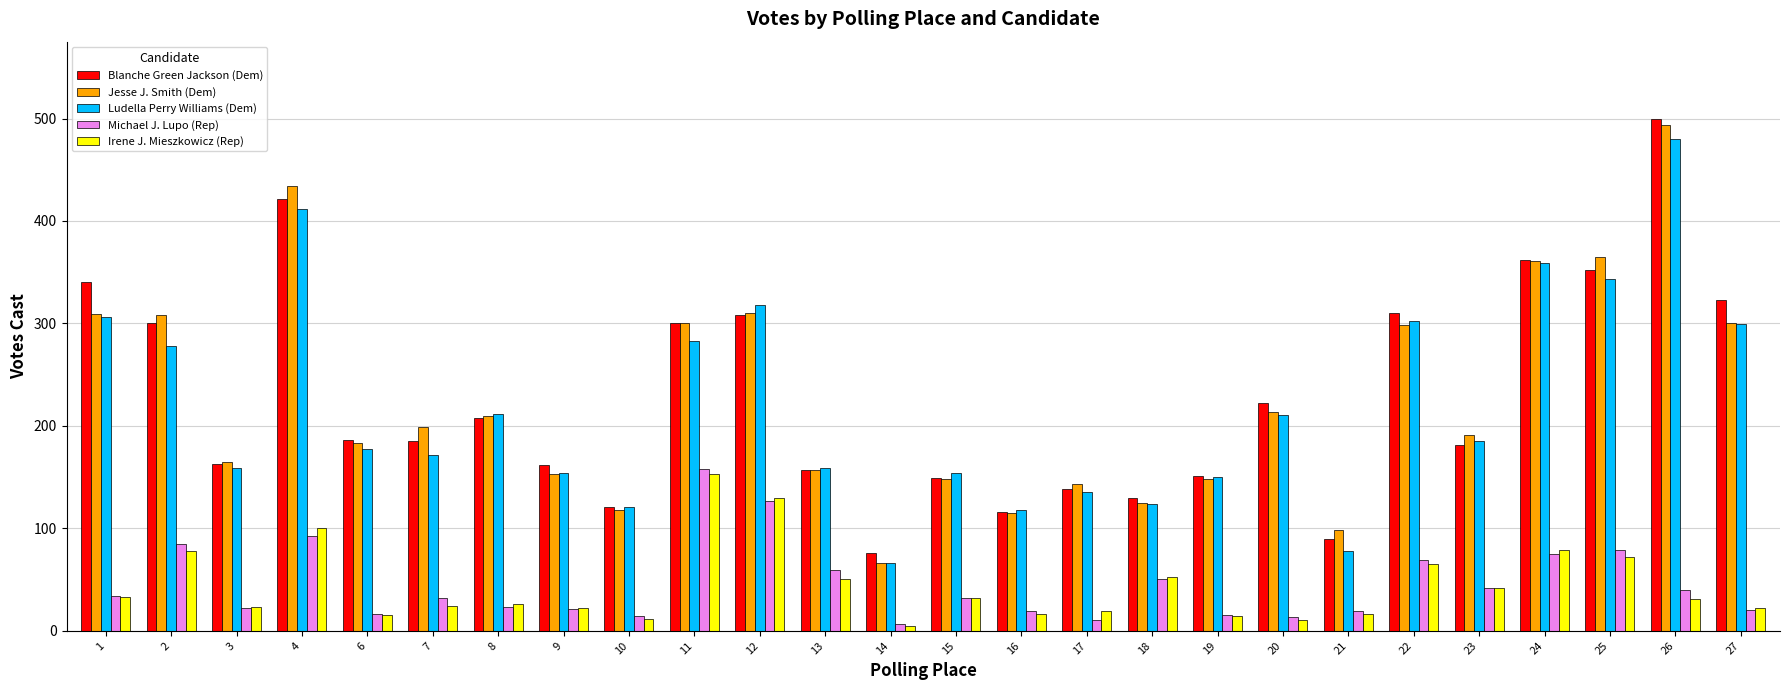

How many values in the Ludella Perry Williams (Dem) series are below 185?

13